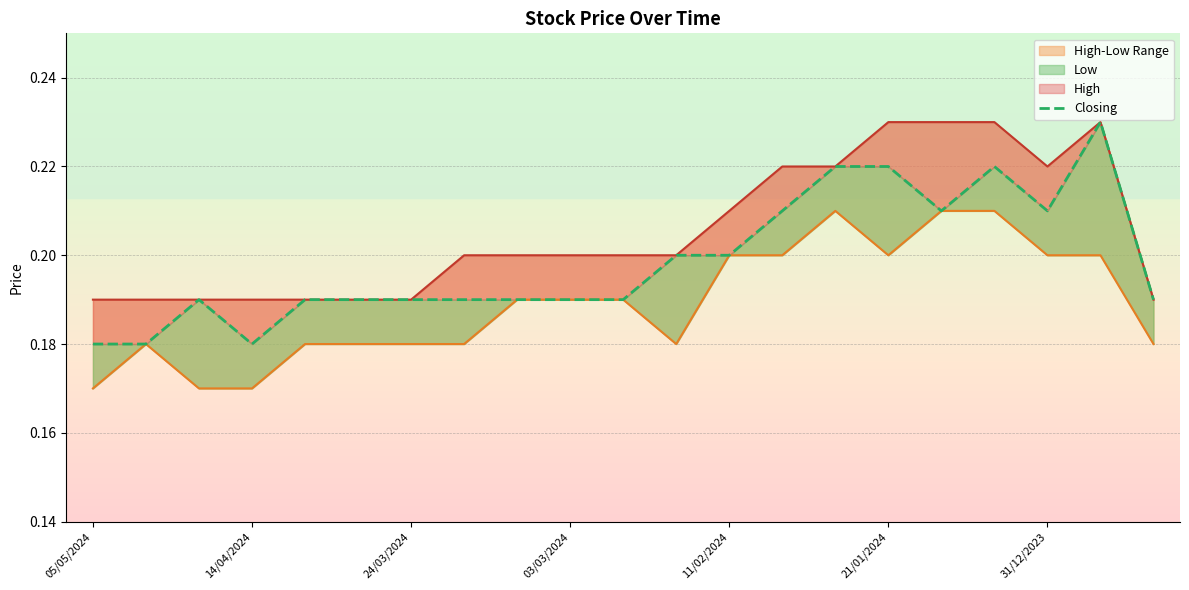

What is the label of the 21st point from the right?

05/05/2024